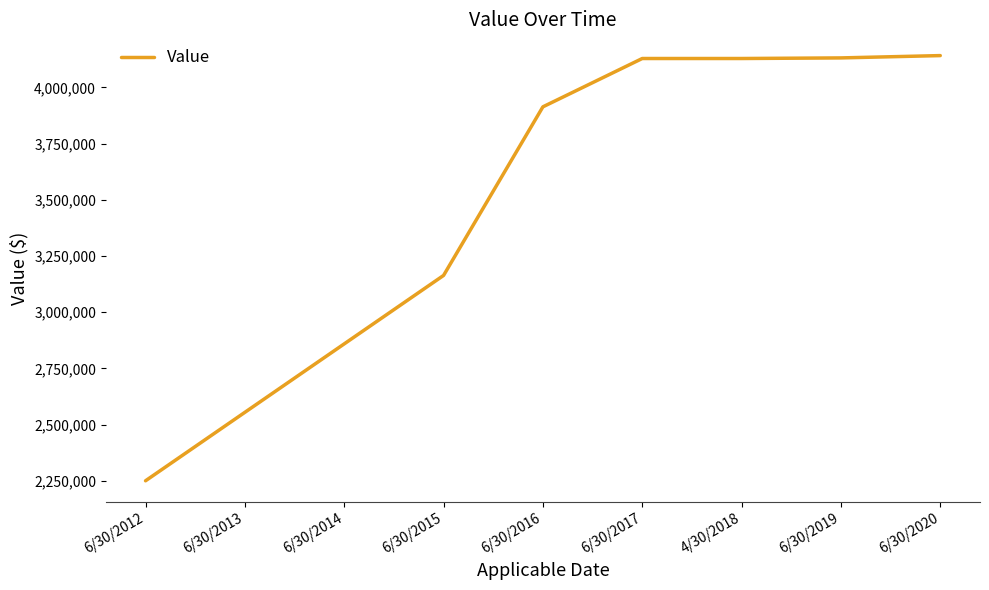

At which category does the chart reach its minimum across all series?

6/30/2012